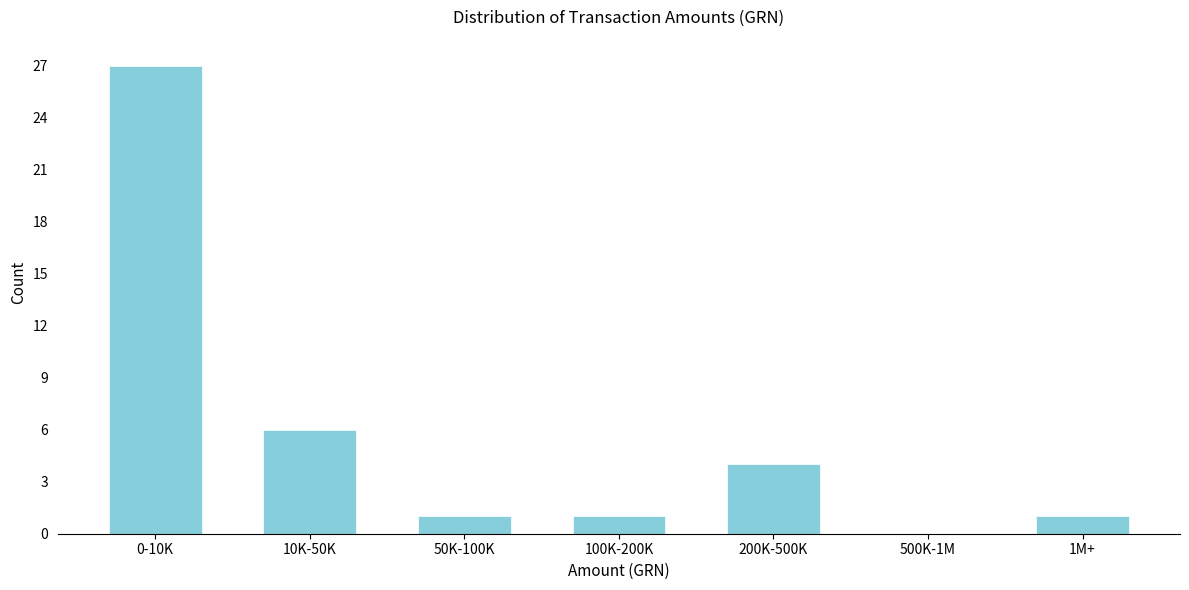

Reading left to right, what are all the values shown in this chart?

0-10K=27	10K-50K=6	50K-100K=1	100K-200K=1	200K-500K=4	500K-1M=0	1M+=1